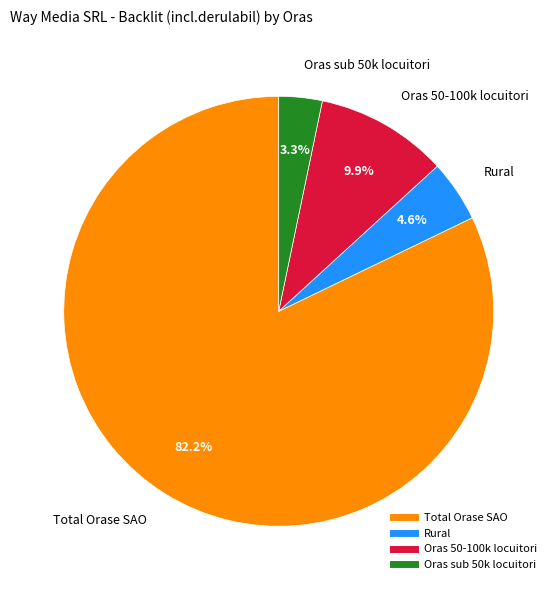

Is there any slice that represents more than half of the pie?

Yes